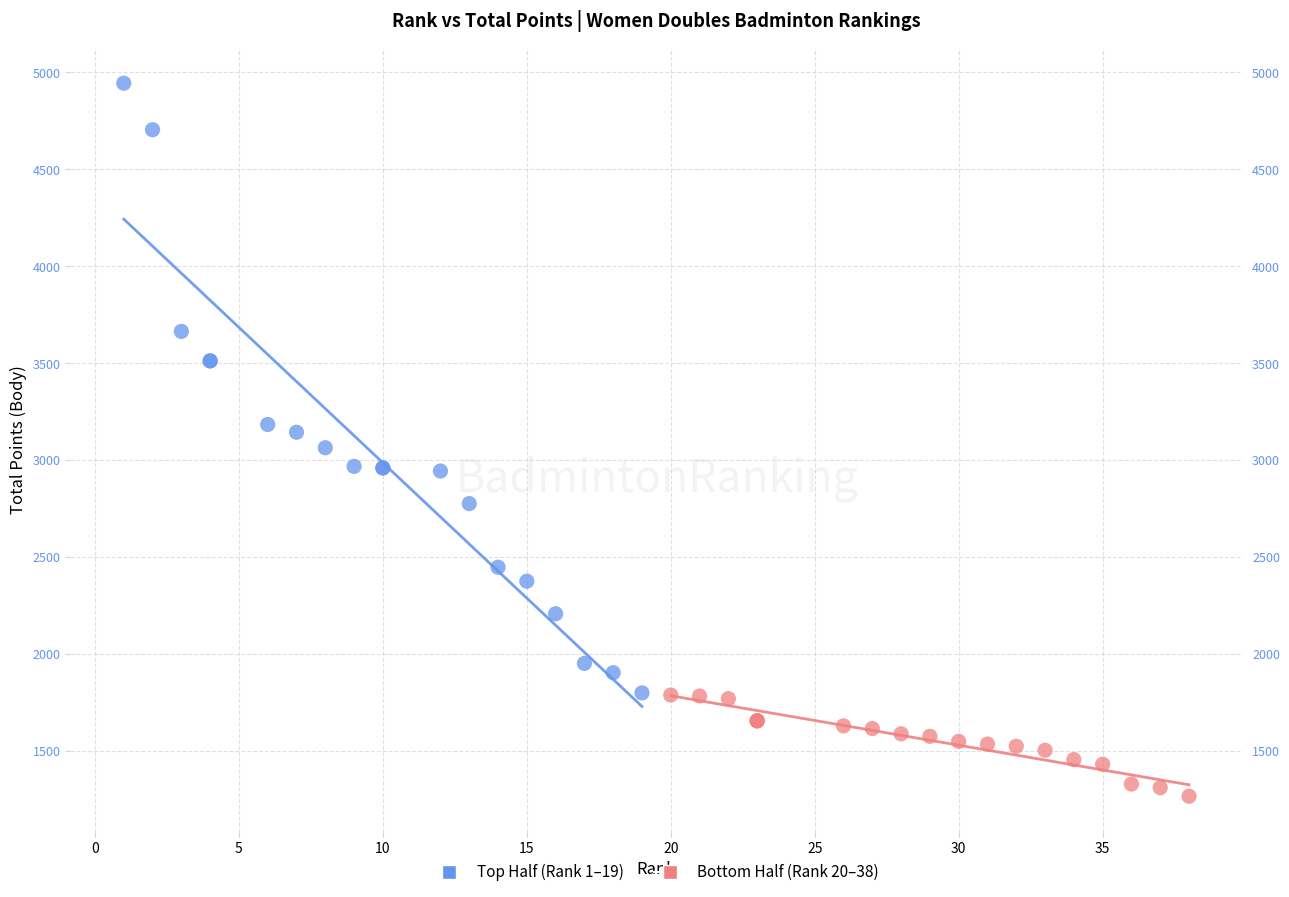

What are all the series names shown in the legend?

Top Half (Rank 1–19), Bottom Half (Rank 20–38)